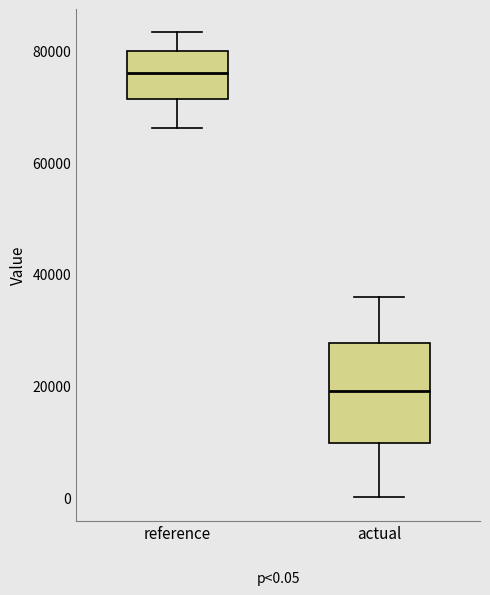

Which box's median line is the lowest?

actual